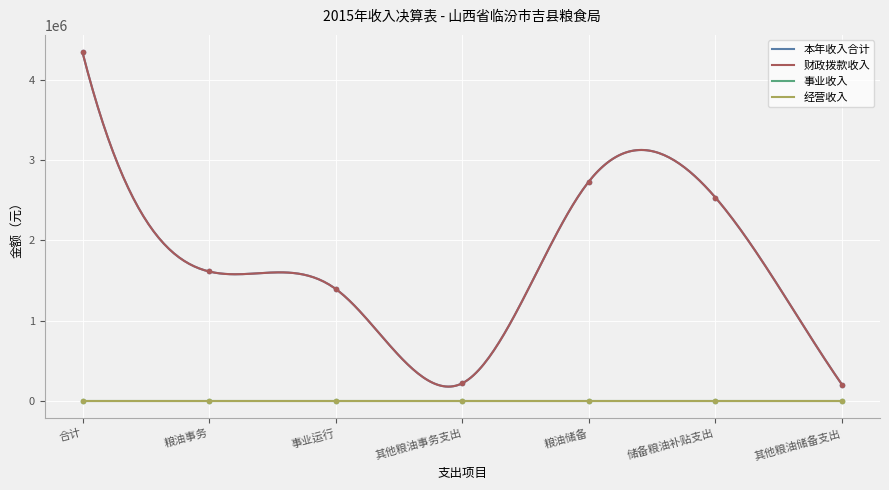

True or false: 本年收入合计 and 财政拨款收入 intersect in this chart.

False